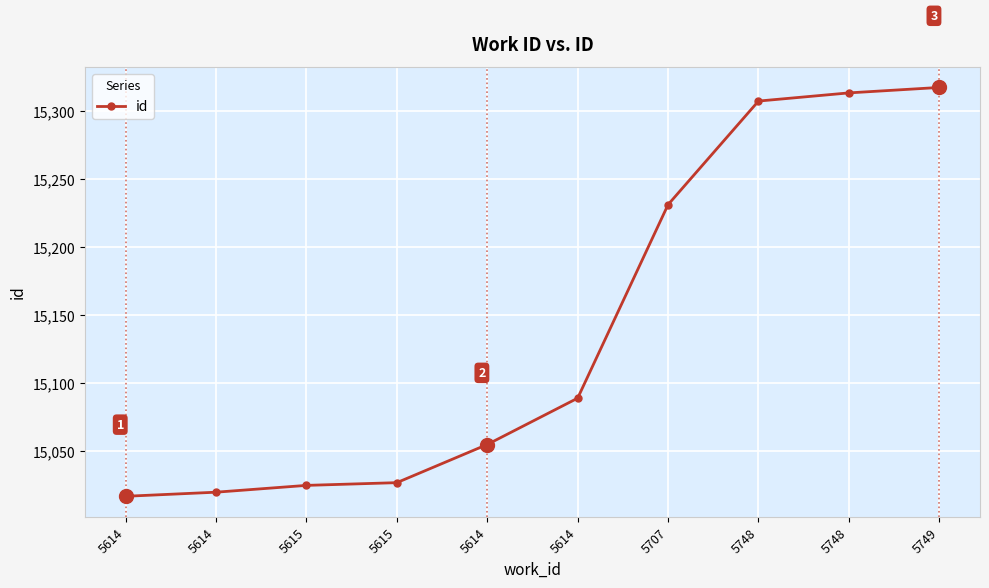

What is the minimum value shown in the chart?

15017